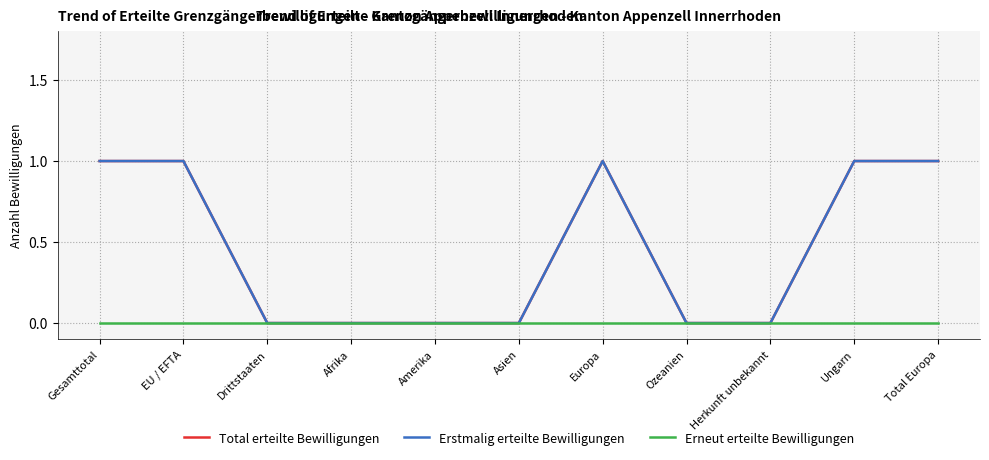

Reading left to right, what are all the values shown in this chart?

Total erteilte Bewilligungen: Gesamttotal=1	EU / EFTA=1	Drittstaaten=0	Afrika=0	Amerika=0	Asien=0	Europa=1	Ozeanien=0	Herkunft unbekannt=0	Ungarn=1	Total Europa=1
Erstmalig erteilte Bewilligungen: Gesamttotal=1	EU / EFTA=1	Drittstaaten=0	Afrika=0	Amerika=0	Asien=0	Europa=1	Ozeanien=0	Herkunft unbekannt=0	Ungarn=1	Total Europa=1
Erneut erteilte Bewilligungen: Gesamttotal=0	EU / EFTA=0	Drittstaaten=0	Afrika=0	Amerika=0	Asien=0	Europa=0	Ozeanien=0	Herkunft unbekannt=0	Ungarn=0	Total Europa=0